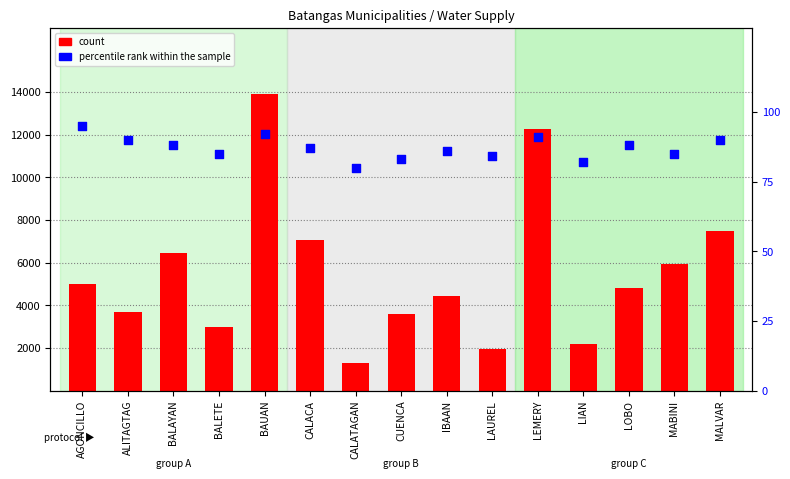

What is the total value across all series at IBAAN?

4520